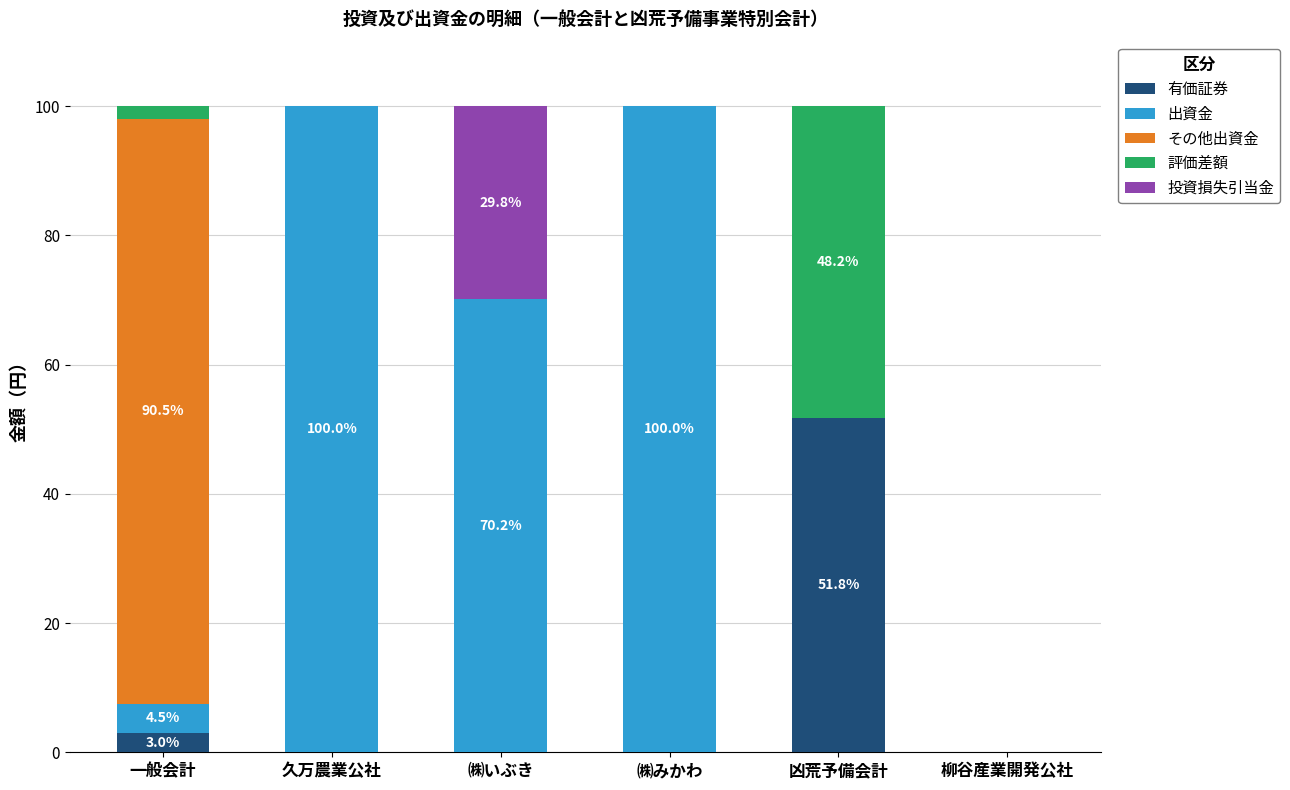

Where is 有価証券 nearest to the value 25?

一般会計